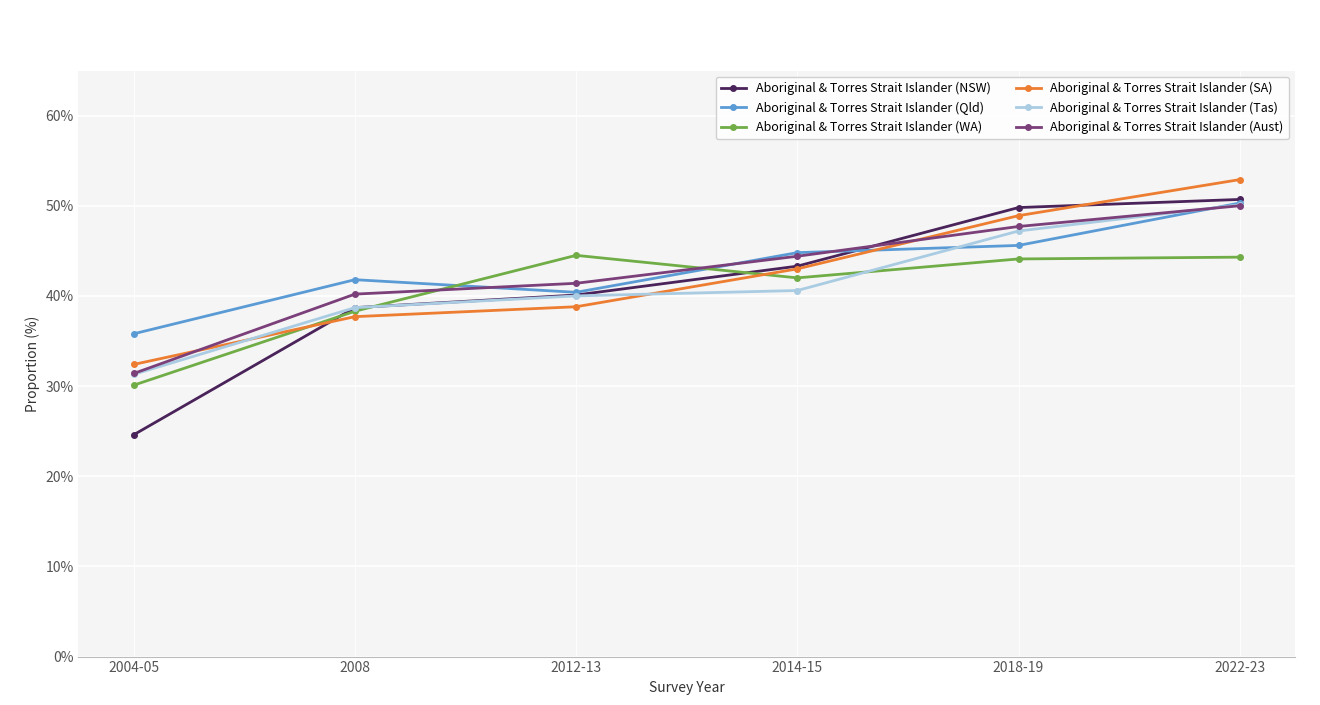

What is the value of the Aboriginal & Torres Strait Islander (WA) point at the 6th from the left?

44.3